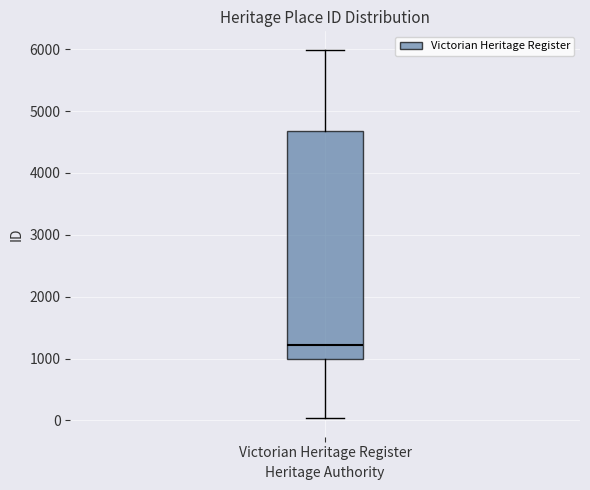

Read this box plot against the y-axis: the position of the median line, the range covered by the box, and the ends of both whiskers. The values are not printed on the chart, so give them approximately, as read against the axis.

median 1200, box 1000 to 4700, whiskers 0 to 6000